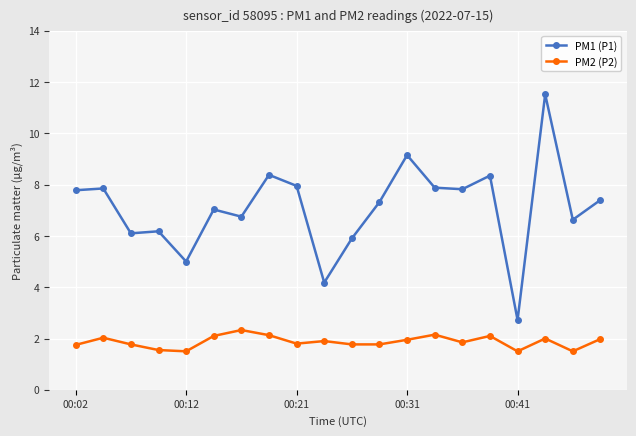

What is the maximum value for PM2 (P2)?

2.3